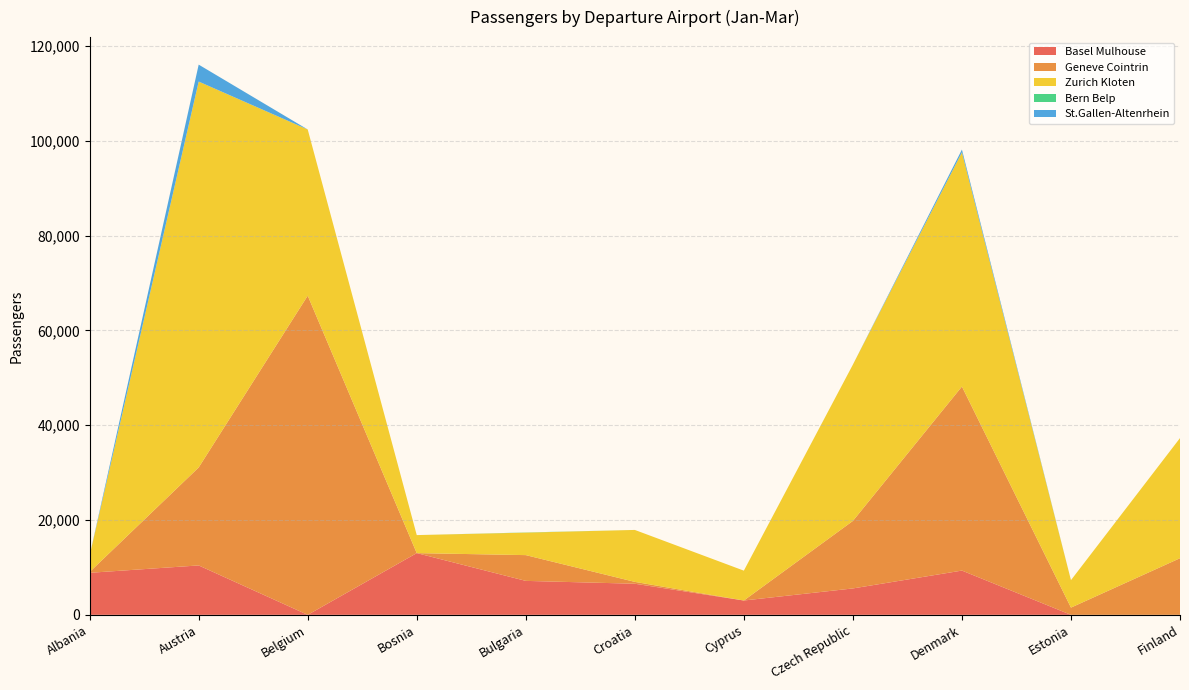

Reading left to right, list all the values displayed in this chart.

Basel Mulhouse: Albania=8865	Austria=10422	Belgium=0	Bosnia=13022	Bulgaria=7162	Croatia=6560	Cyprus=3022	Czech Republic=5569	Denmark=9336	Estonia=0	Finland=0
Geneve Cointrin: Albania=178	Austria=20668	Belgium=67329	Bosnia=0	Bulgaria=5436	Croatia=392	Cyprus=0	Czech Republic=14243	Denmark=38827	Estonia=1524	Finland=11943
Zurich Kloten: Albania=3462	Austria=81409	Belgium=35060	Bosnia=3798	Bulgaria=4744	Croatia=10957	Cyprus=6297	Czech Republic=32974	Denmark=49411	Estonia=5792	Finland=25345
Bern Belp: Albania=0	Austria=0	Belgium=0	Bosnia=0	Bulgaria=35	Croatia=0	Cyprus=0	Czech Republic=0	Denmark=0	Estonia=0	Finland=0
St.Gallen-Altenrhein: Albania=0	Austria=3574	Belgium=0	Bosnia=0	Bulgaria=0	Croatia=0	Cyprus=0	Czech Republic=0	Denmark=578	Estonia=0	Finland=0